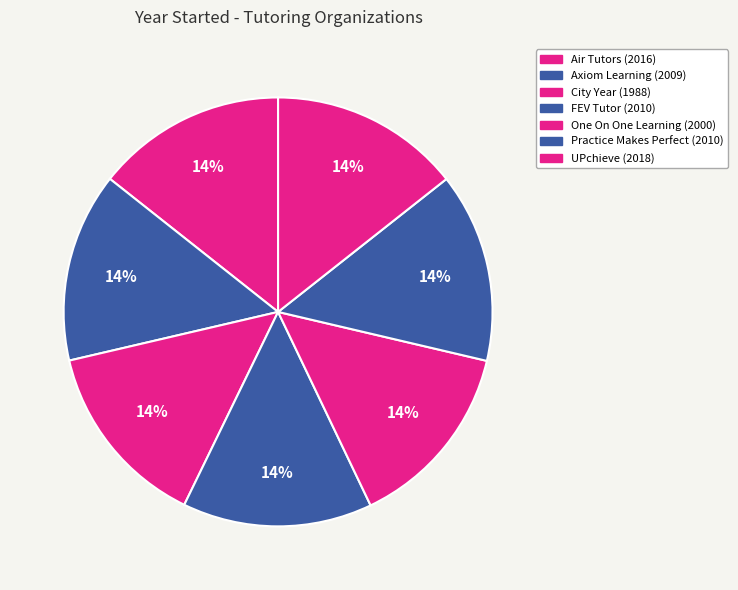

How many slices are in this pie chart?

7